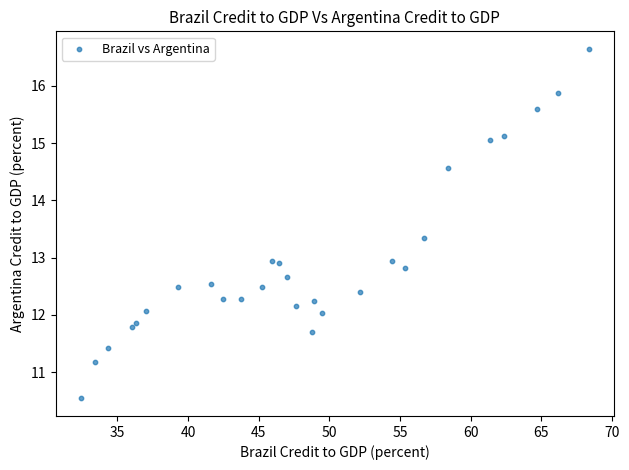

What is the range of Y values (max minus min)?

6.1